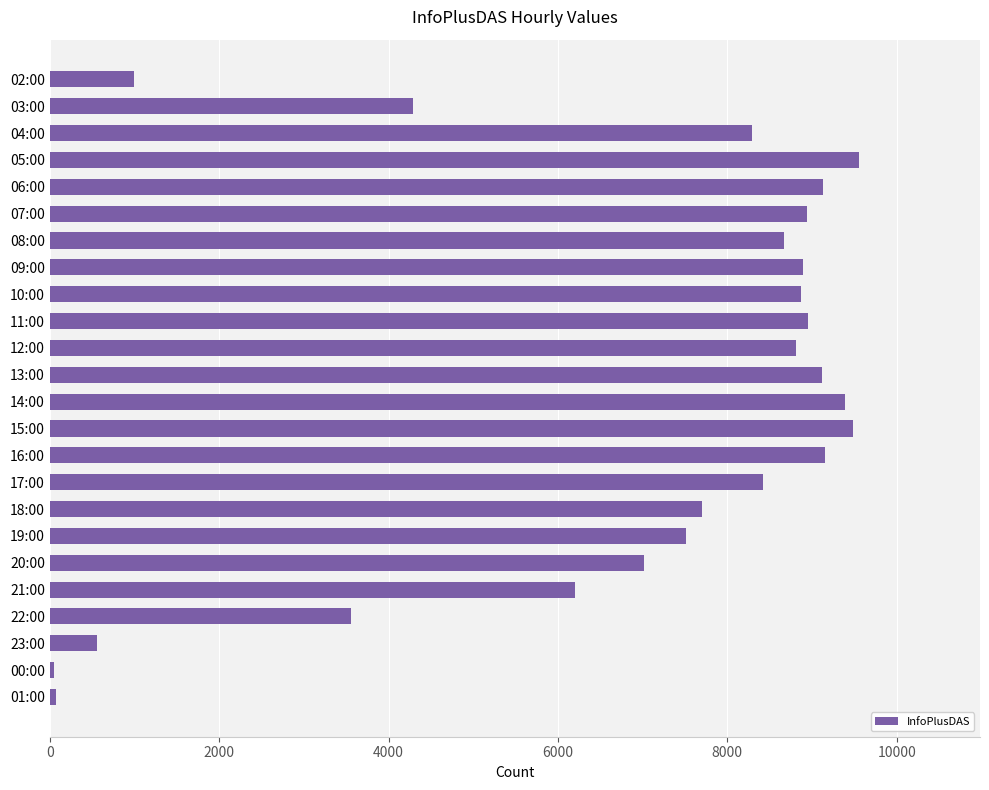

At which label is the value closest to 4798?

03:00